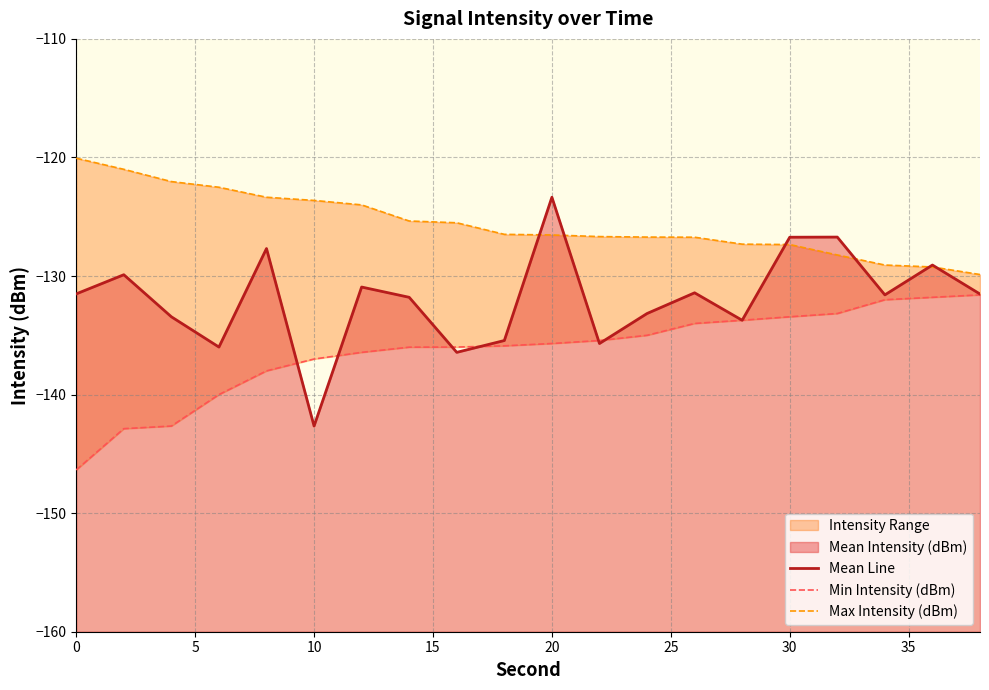

Which series has the largest total across all categories?

Max Intensity (dBm)